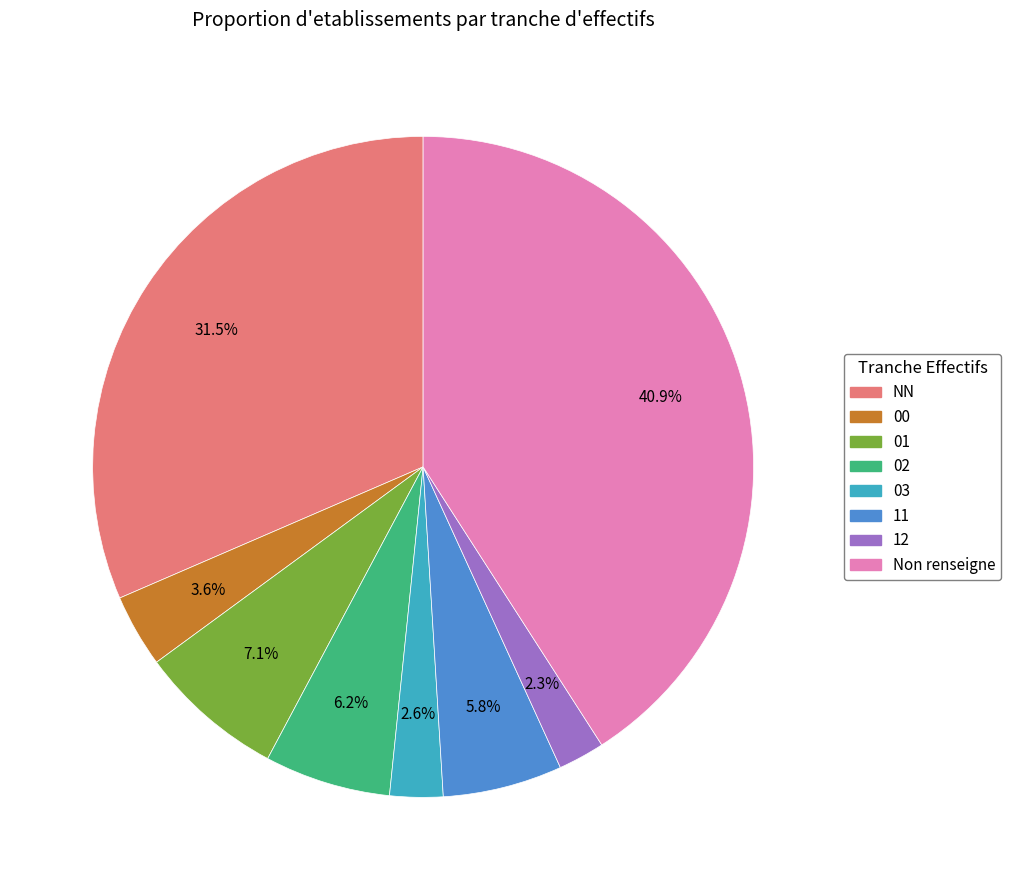

What portion of the pie excludes 03?

97.4%